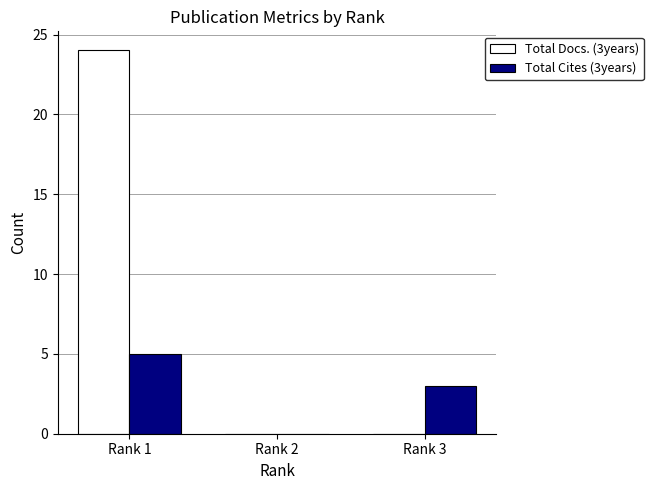

How many series are shown in this chart?

2